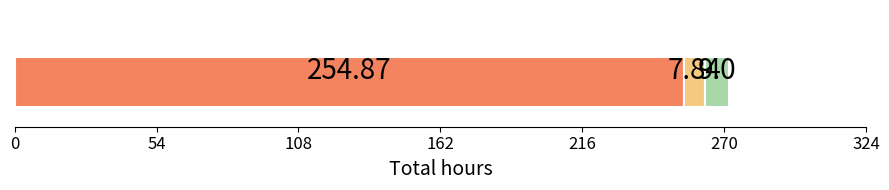

Count the number of data series in this chart.

3